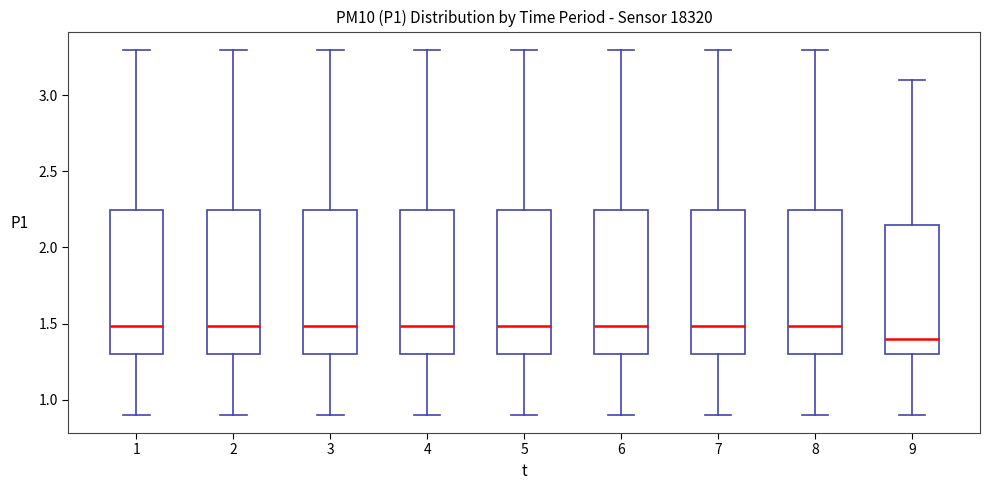

Reading left to right, read every box against the y-axis: the position of its median line, the range the box covers, and the ends of its whiskers. The values are not printed on the chart, so give them approximately, as read against the axis.

1: median 1.50, box 1.30 to 2.25, whiskers 0.90 to 3.30
2: median 1.50, box 1.30 to 2.25, whiskers 0.90 to 3.30
3: median 1.50, box 1.30 to 2.25, whiskers 0.90 to 3.30
4: median 1.50, box 1.30 to 2.25, whiskers 0.90 to 3.30
5: median 1.50, box 1.30 to 2.25, whiskers 0.90 to 3.30
6: median 1.50, box 1.30 to 2.25, whiskers 0.90 to 3.30
7: median 1.50, box 1.30 to 2.25, whiskers 0.90 to 3.30
8: median 1.50, box 1.30 to 2.25, whiskers 0.90 to 3.30
9: median 1.40, box 1.30 to 2.15, whiskers 0.90 to 3.10